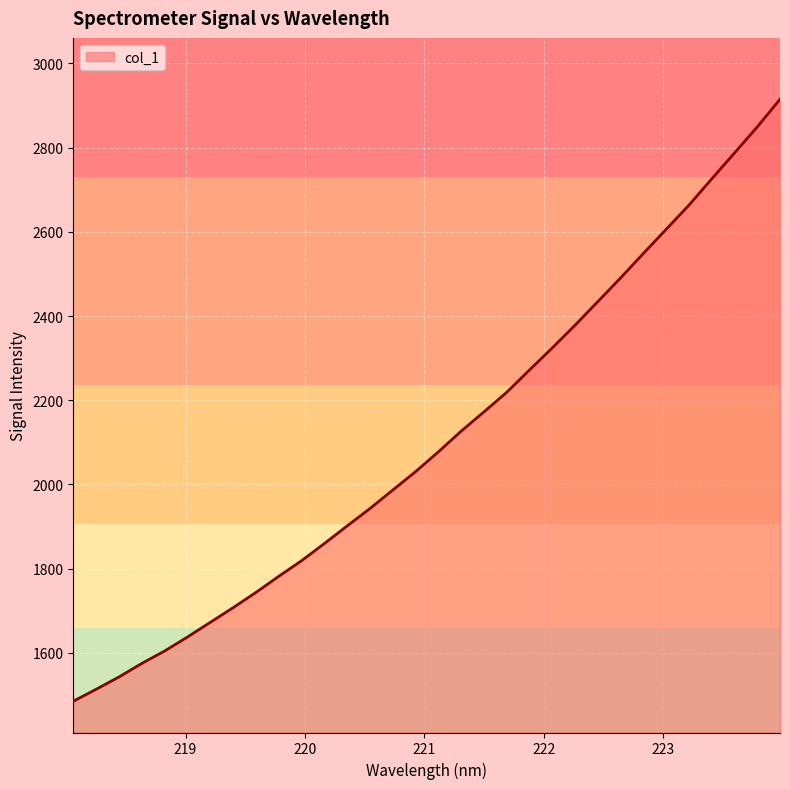

What is the maximum value shown in the chart?

2914.7